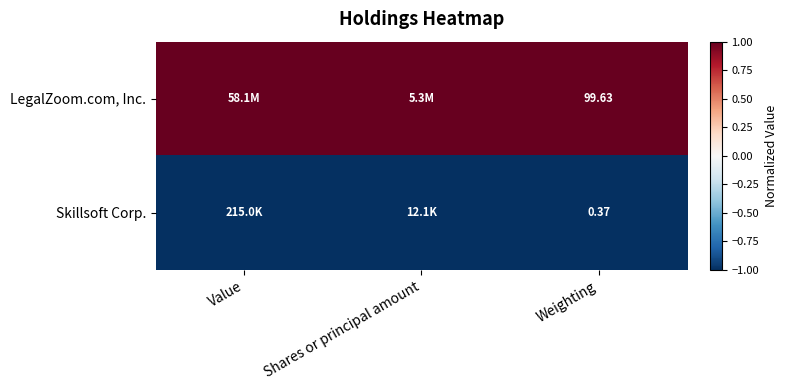

At Weighting, list the series in order from largest to smallest.

LegalZoom.com, Inc., Skillsoft Corp.